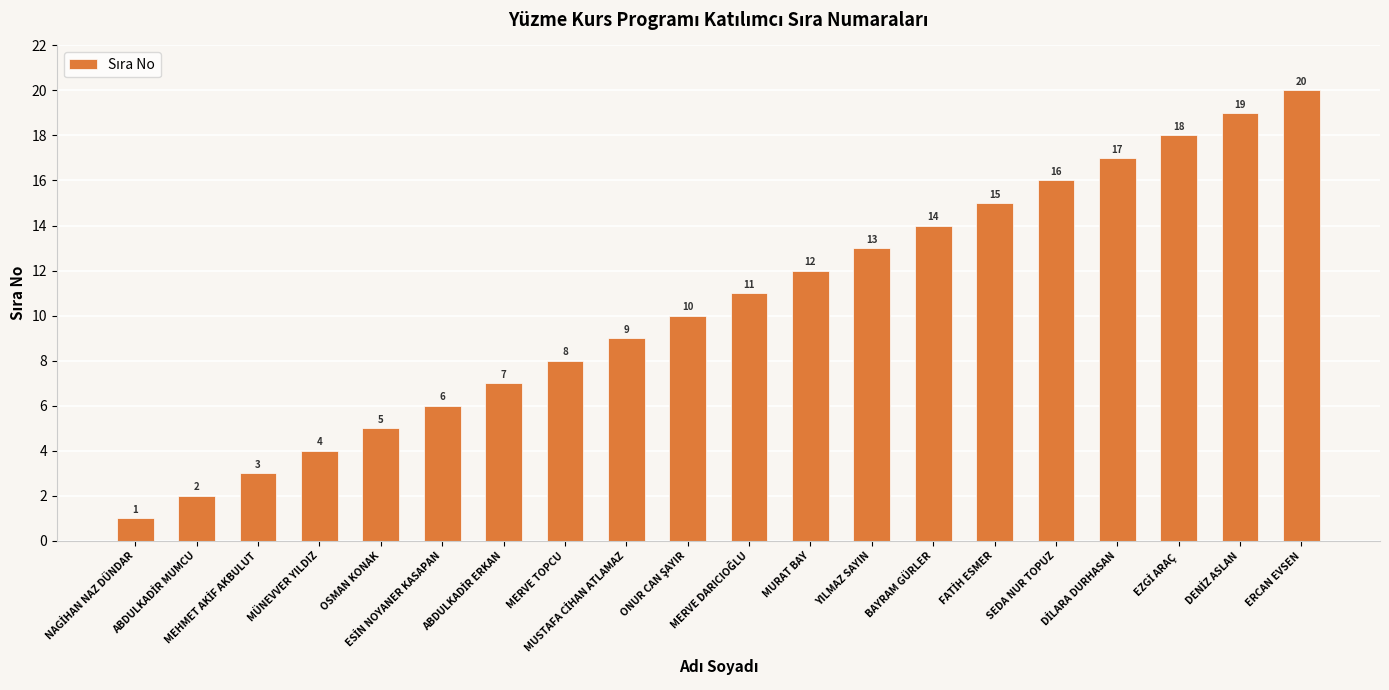

What is the difference between the maximum and minimum values?

19